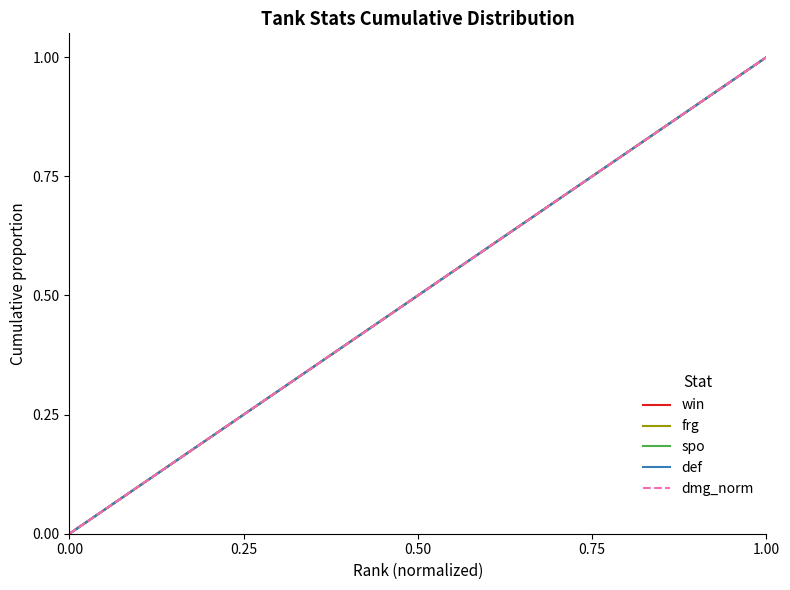

Is this an area chart (filled region under the line)?

No